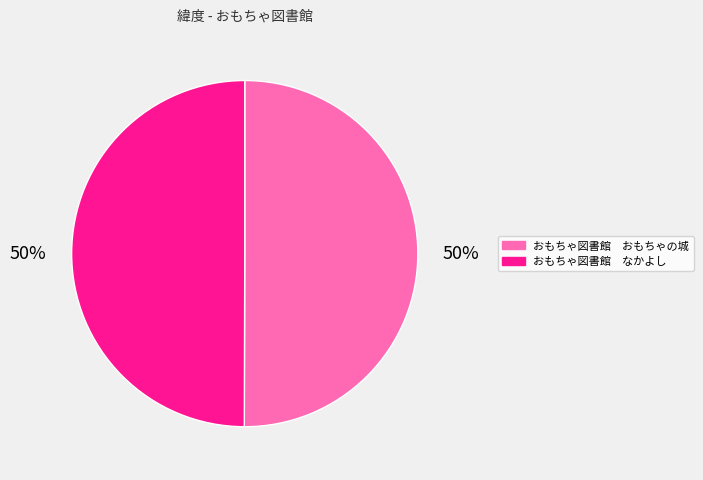

To the nearest percent, what is the average slice percentage?

50%